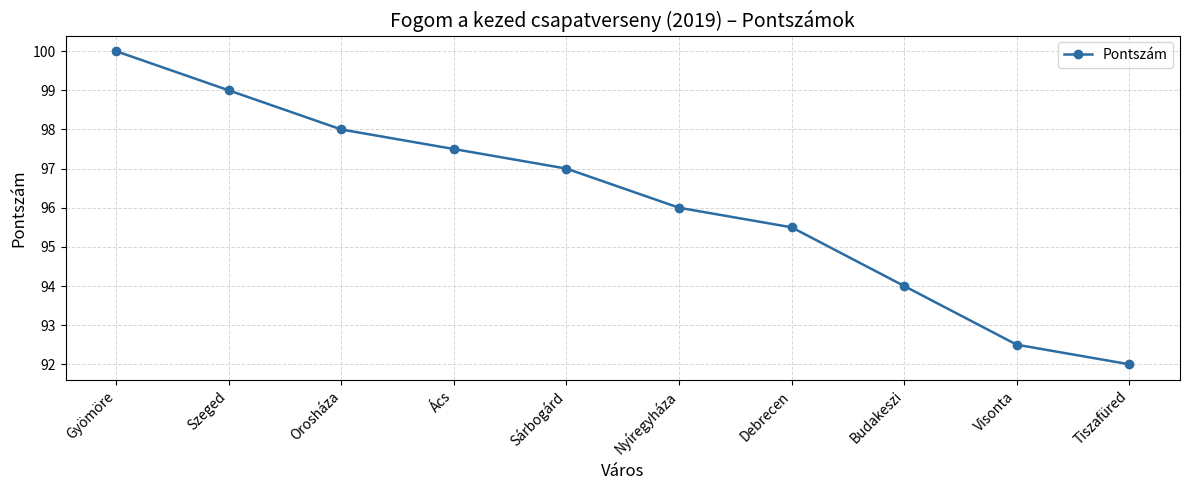

What is the label of the 7th point from the left?

Debrecen